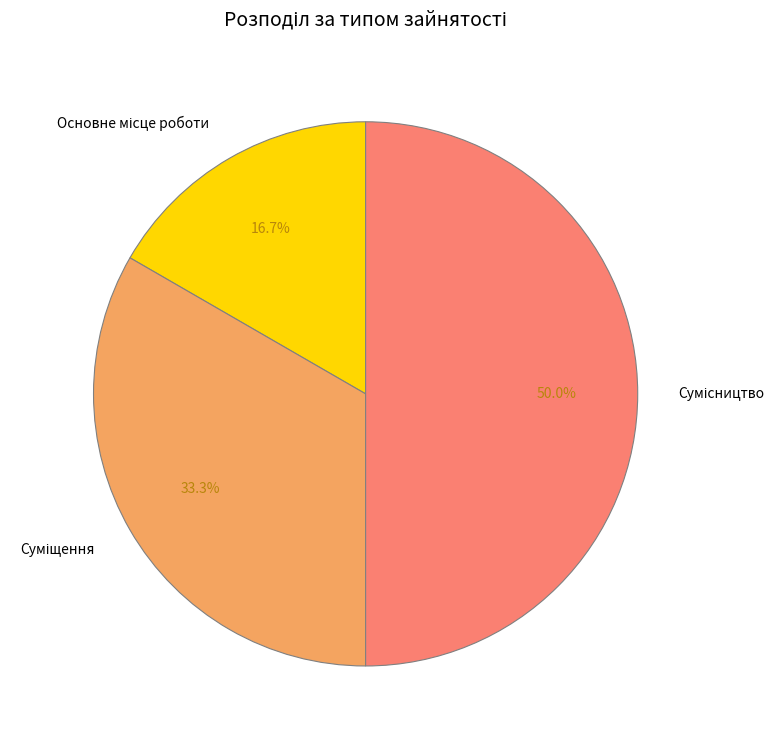

What percentage is the Основне місце роботи slice, to the nearest percent?

17%